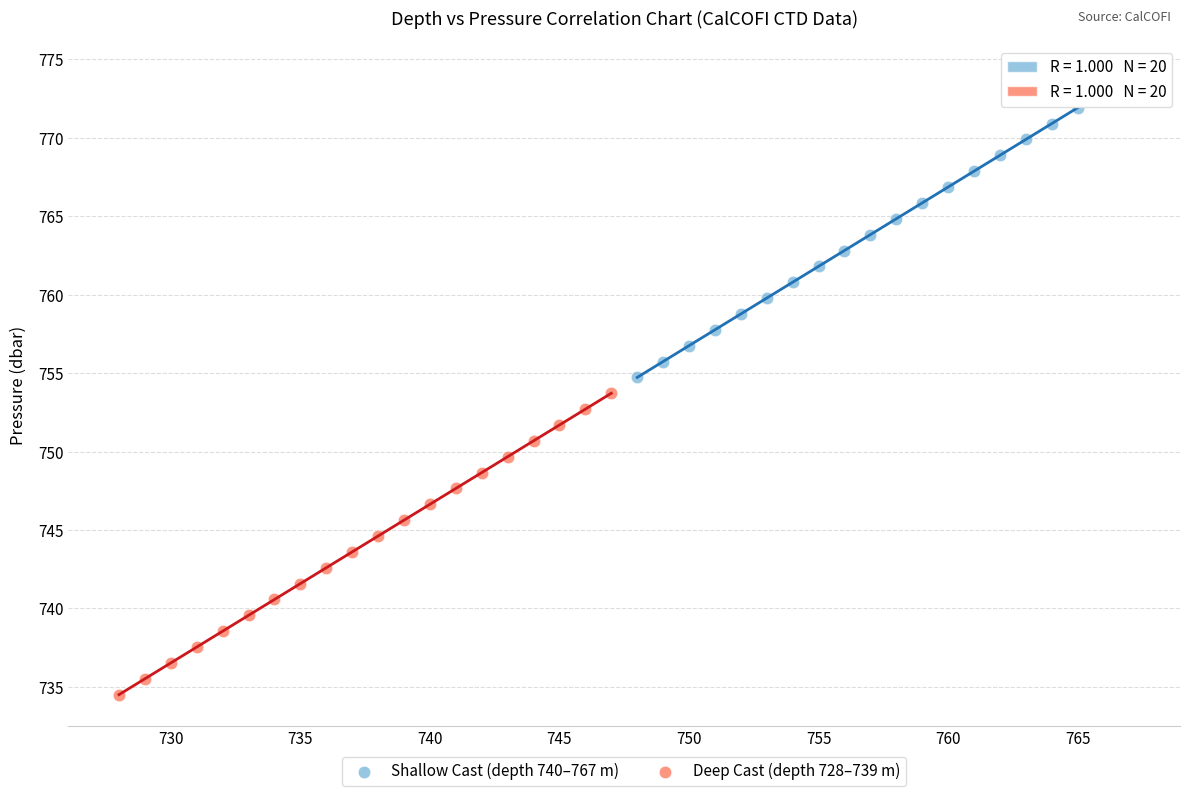

Which series has the widest spread of Y values?

Shallow Cast (depth 740–767 m)